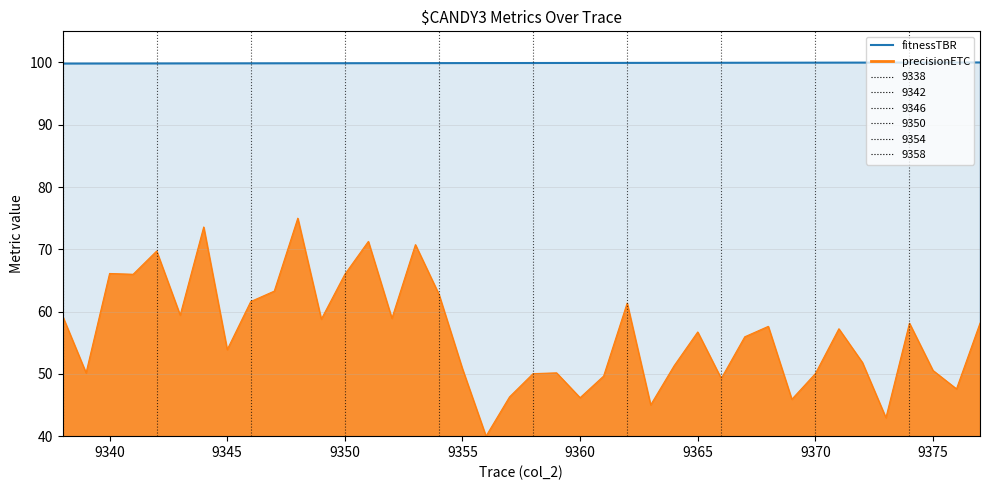

Rank the series by their maximum value, from highest to lowest.

fitnessTBR, precisionETC